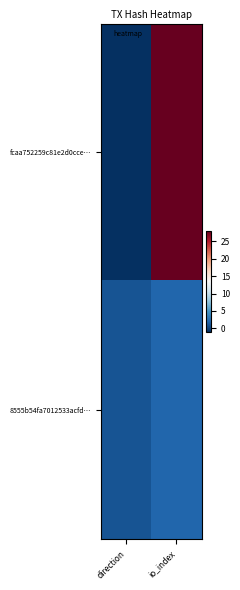

Rank the series by their maximum value, from lowest to highest.

8555b54fa7012533acfd…, fcaa752259c81e2d0cce…